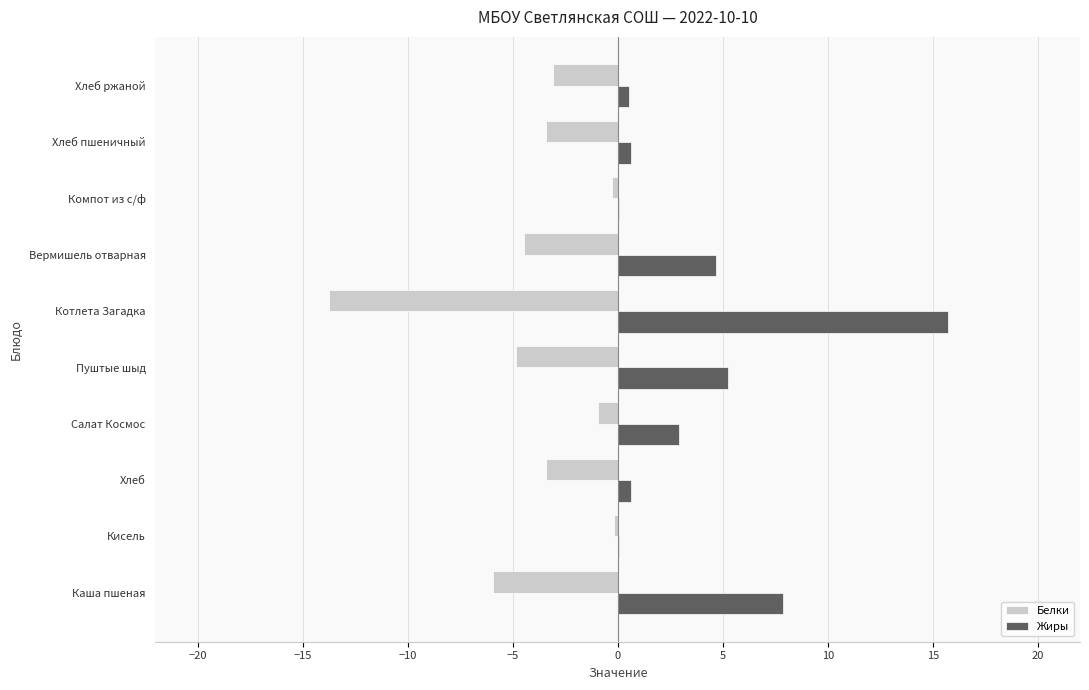

Which series changed the most between Котлета Загадка and Хлеб пшеничный?

Жиры